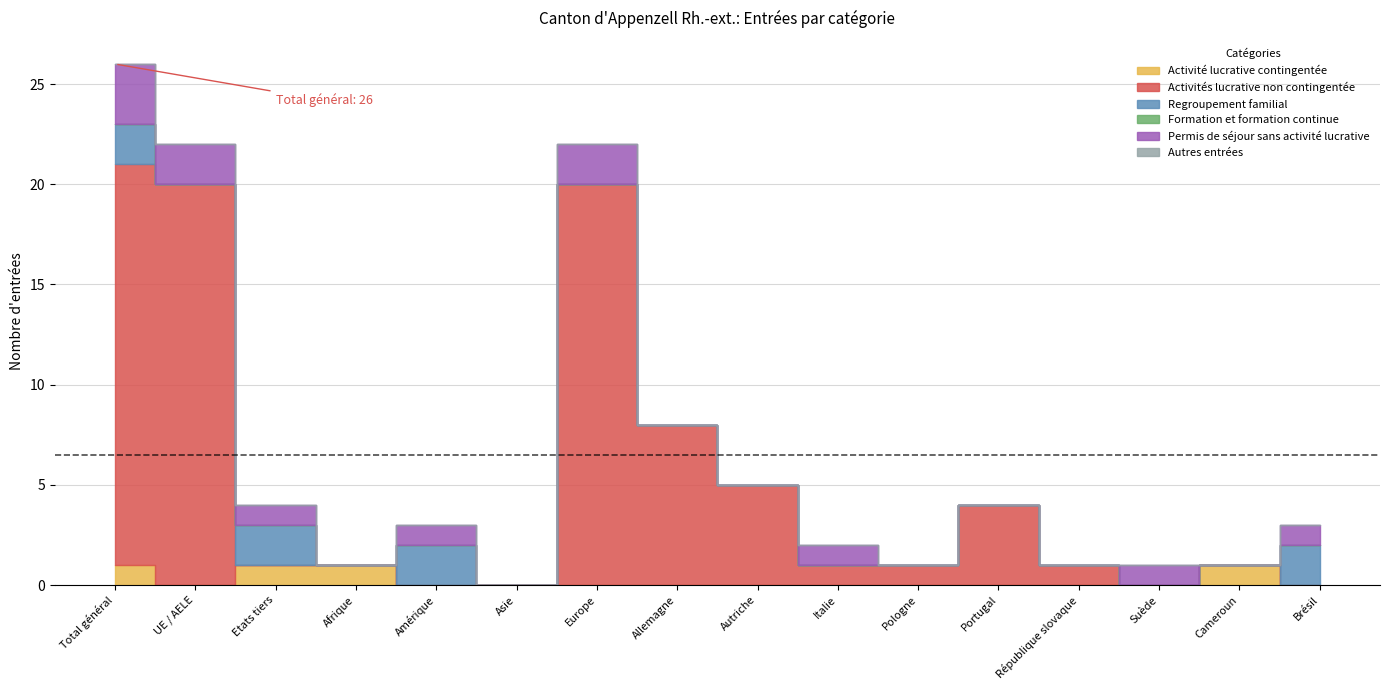

Which series has the largest range (max minus min)?

Activités lucrative non contingentée